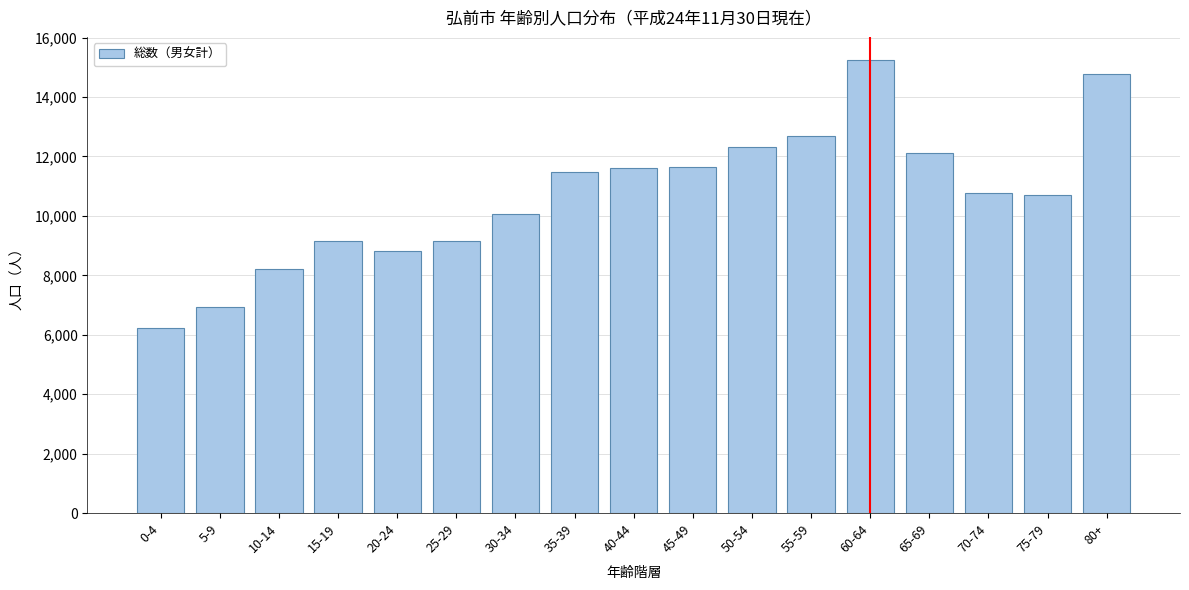

What is the smallest value displayed?

6223